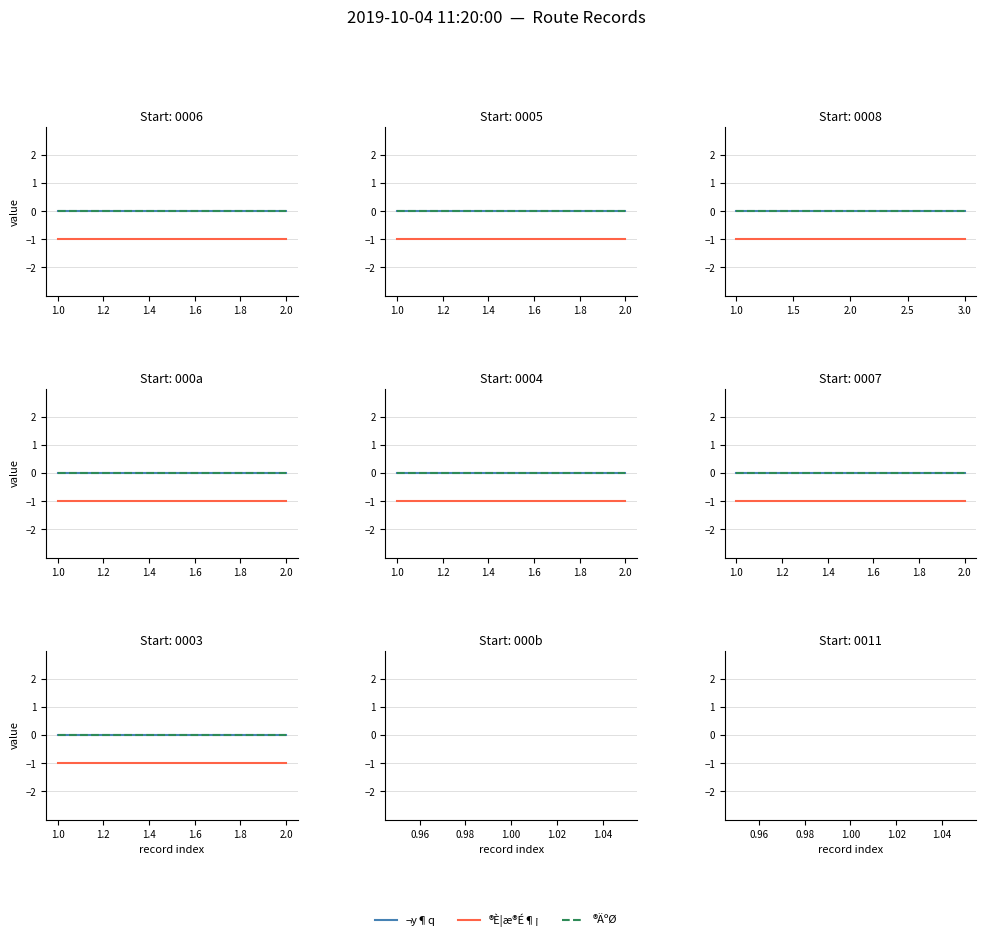

How many lines are shown in the chart?

3